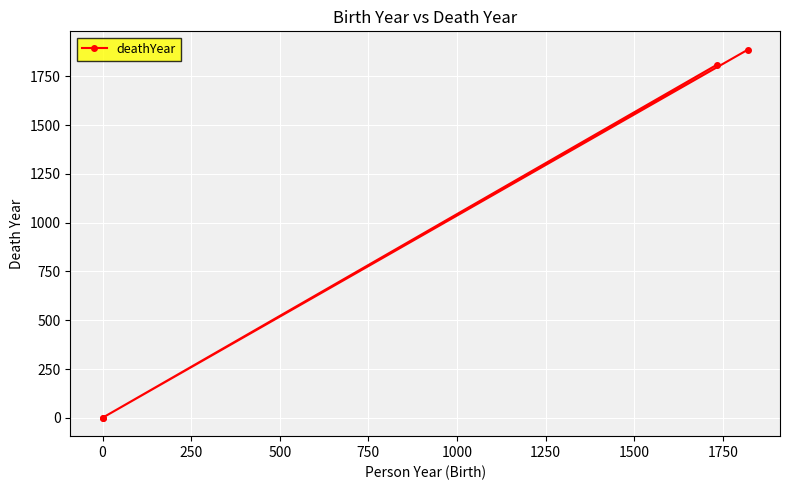

The value at 500 is 390. True or false?

False